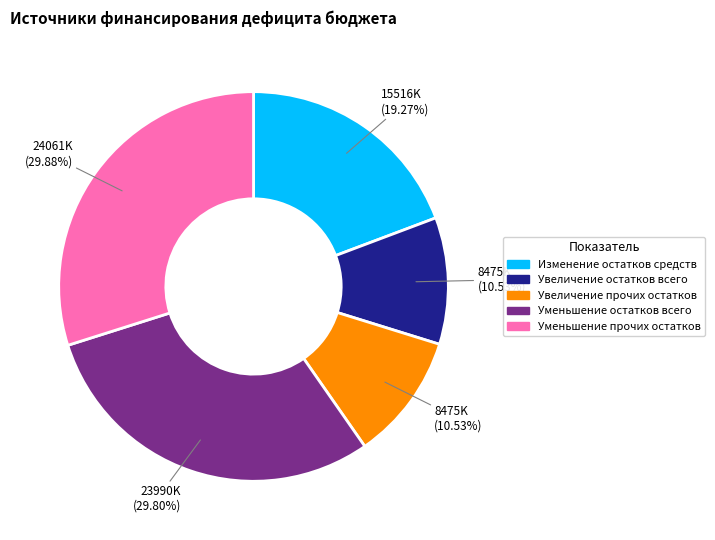

To the nearest percent, what is the average slice percentage?

20%